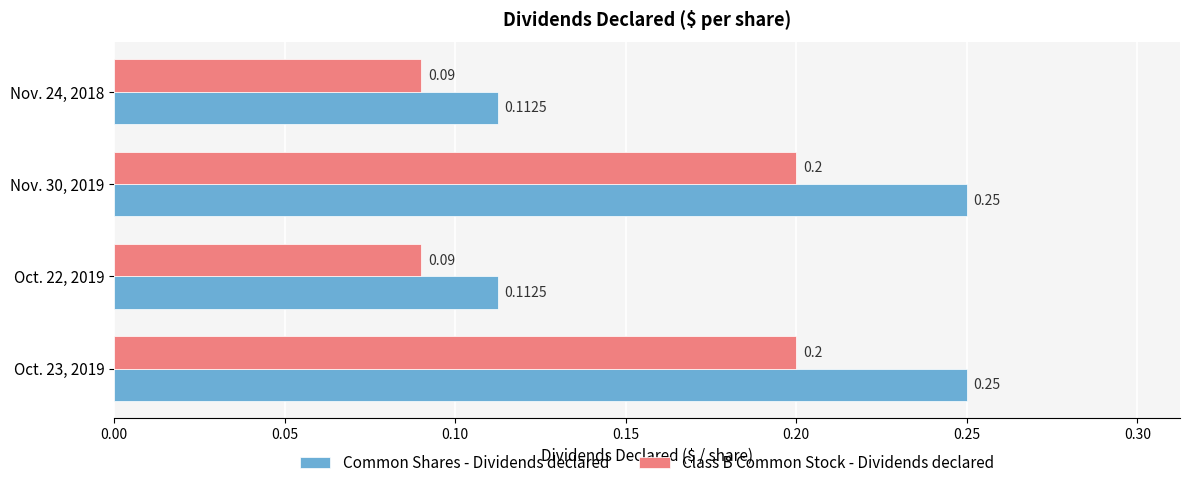

What is the highest value of the Class B Common Stock - Dividends declared series?

0.2